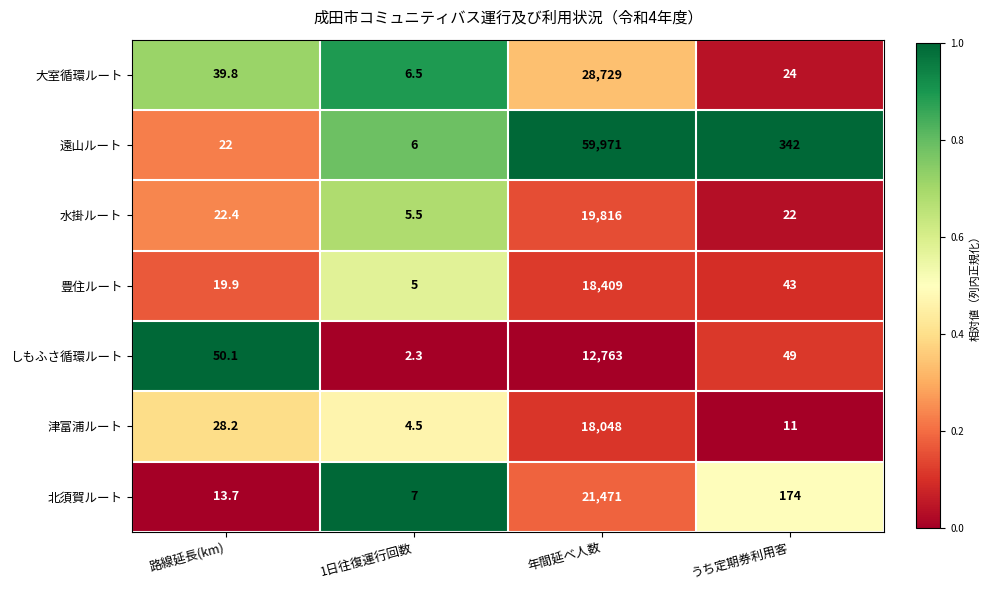

Which series has the largest total across all categories?

遠山ルート